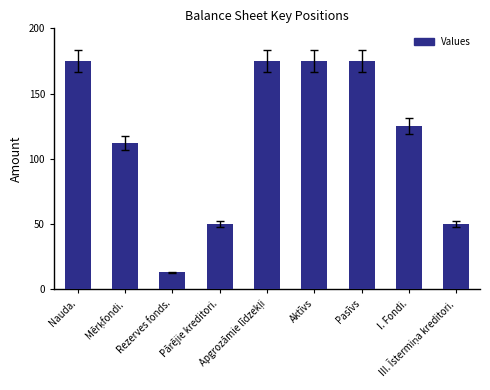

Reading left to right, extract all data points from this chart.

175	112	13	50	175	175	175	125	50